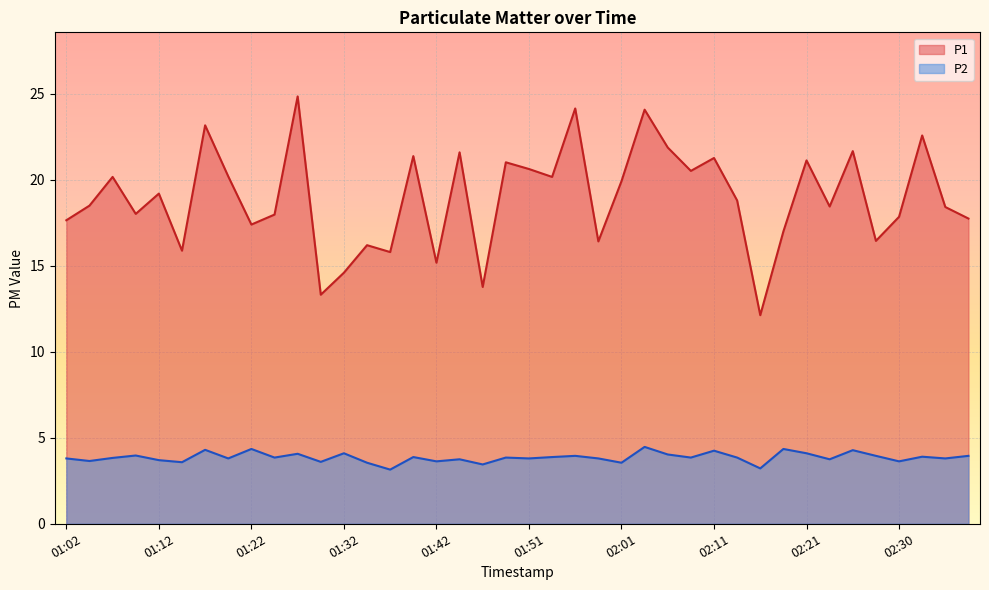

Is the value of P2 at 01:15 greater than the value of P1 at 01:34?

No